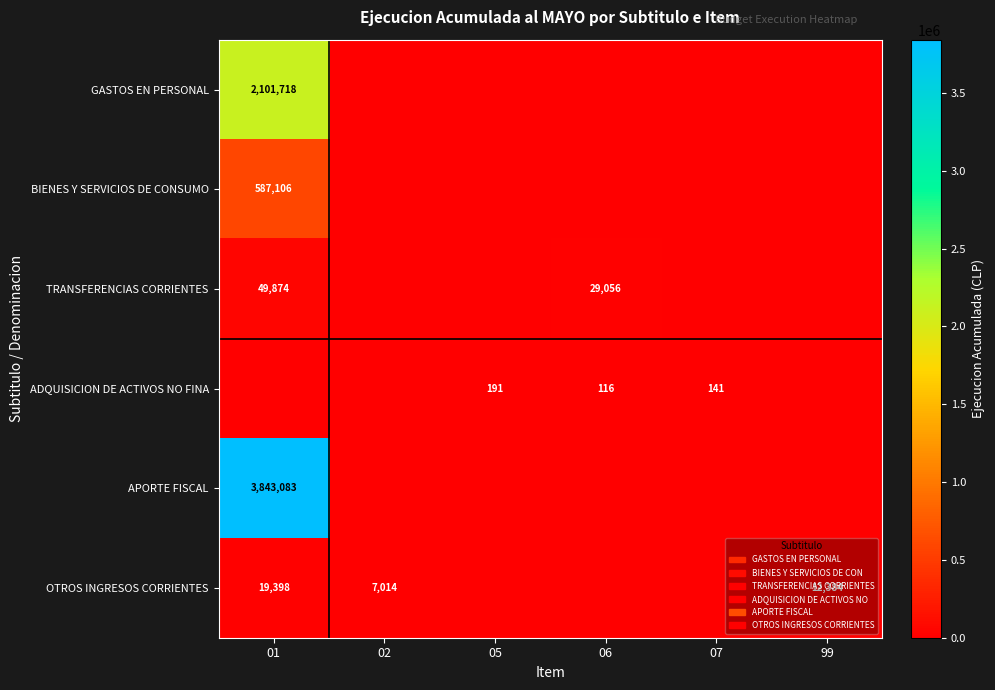

The TRANSFERENCIAS CORRIENTES series shows 49874 at 01. True or false?

True